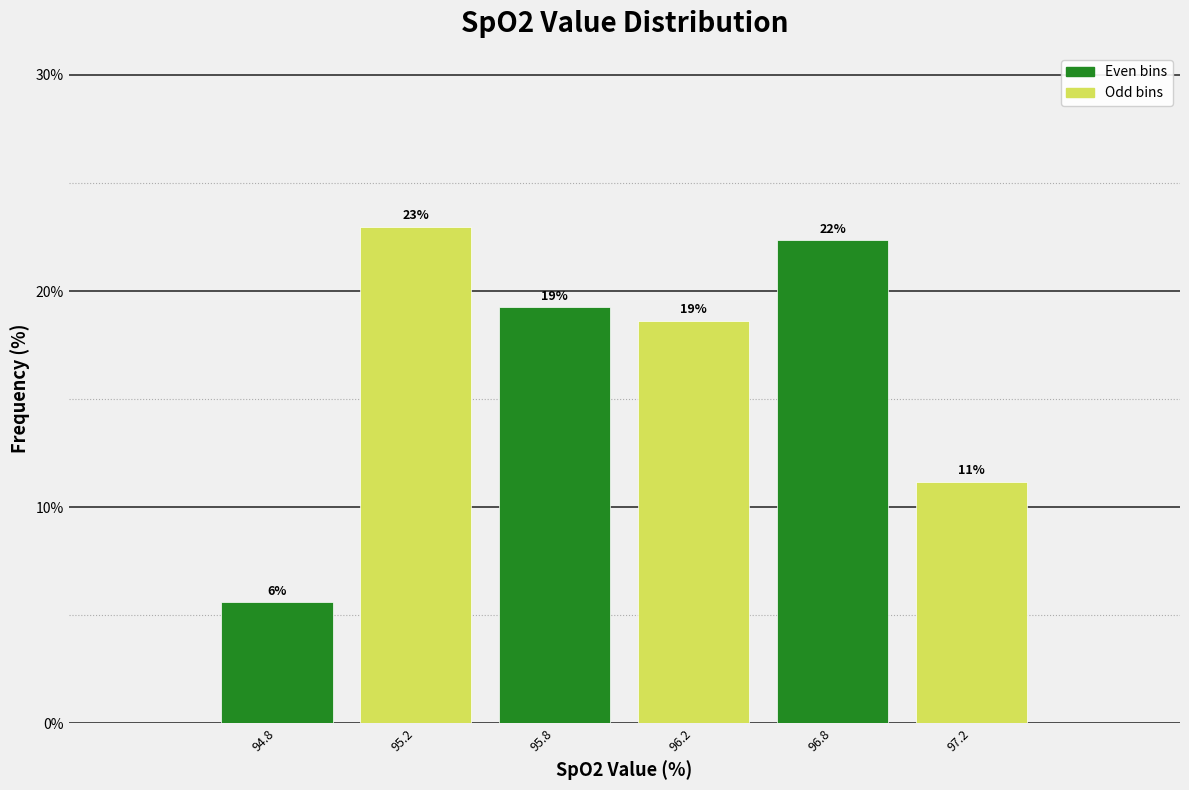

Are the bars horizontal?

No